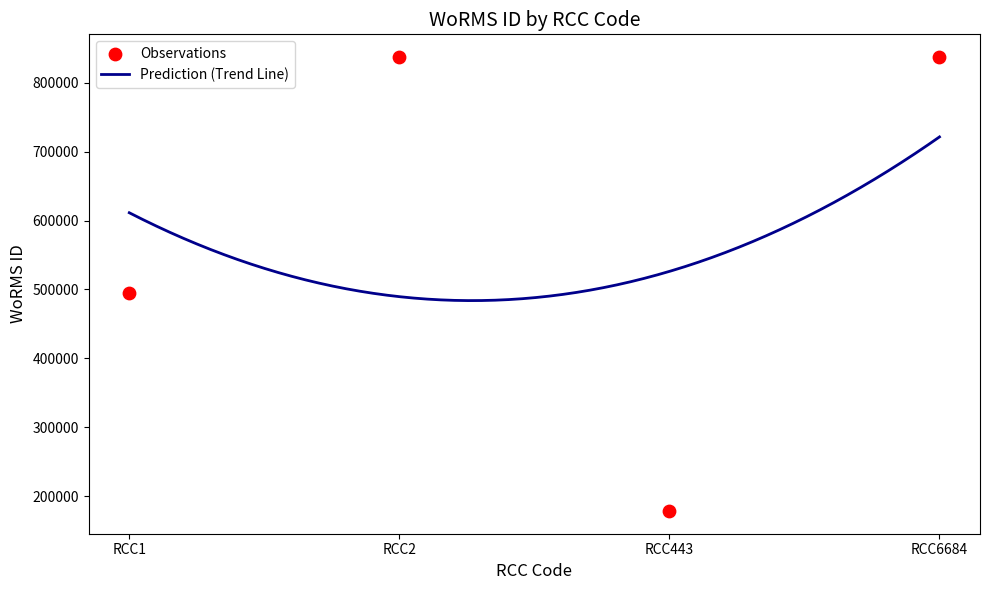

Which has a higher value, RCC2 or RCC443?

RCC2